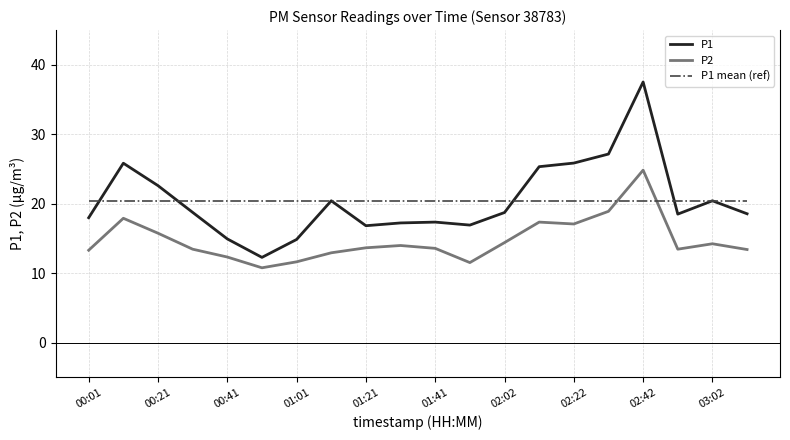

What is the maximum value for P1?

37.5